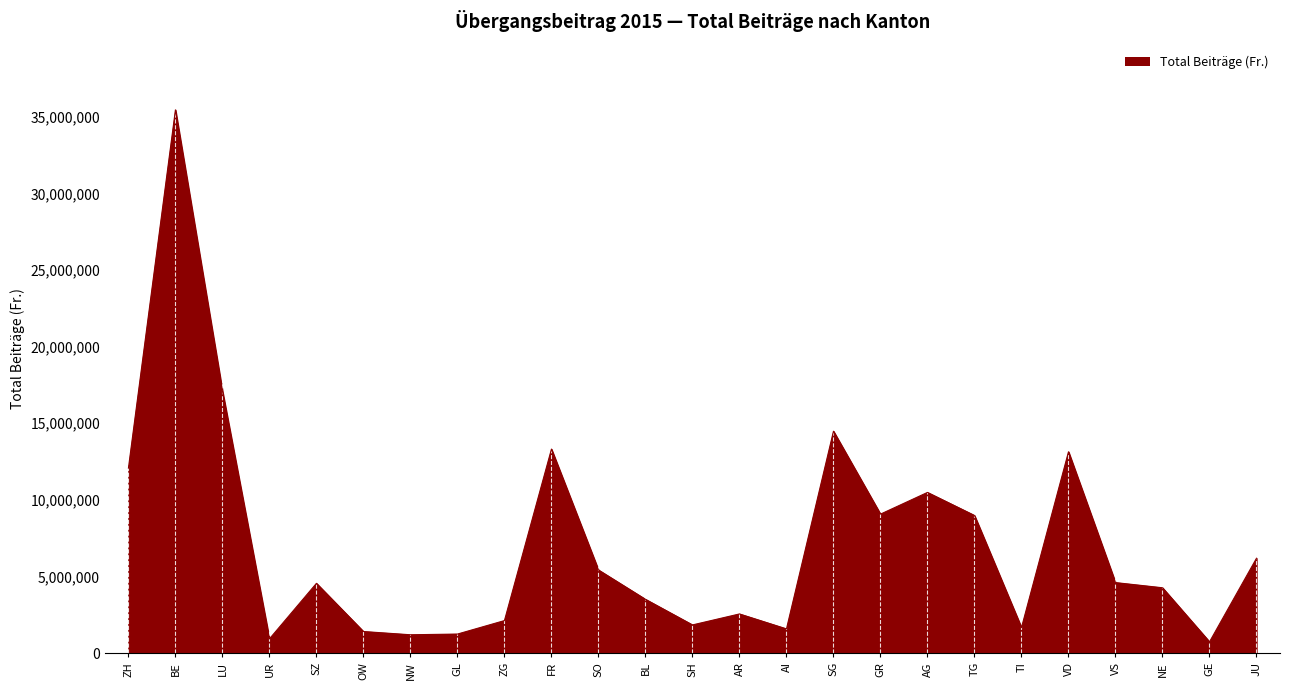

What is the greatest value displayed?

35454039